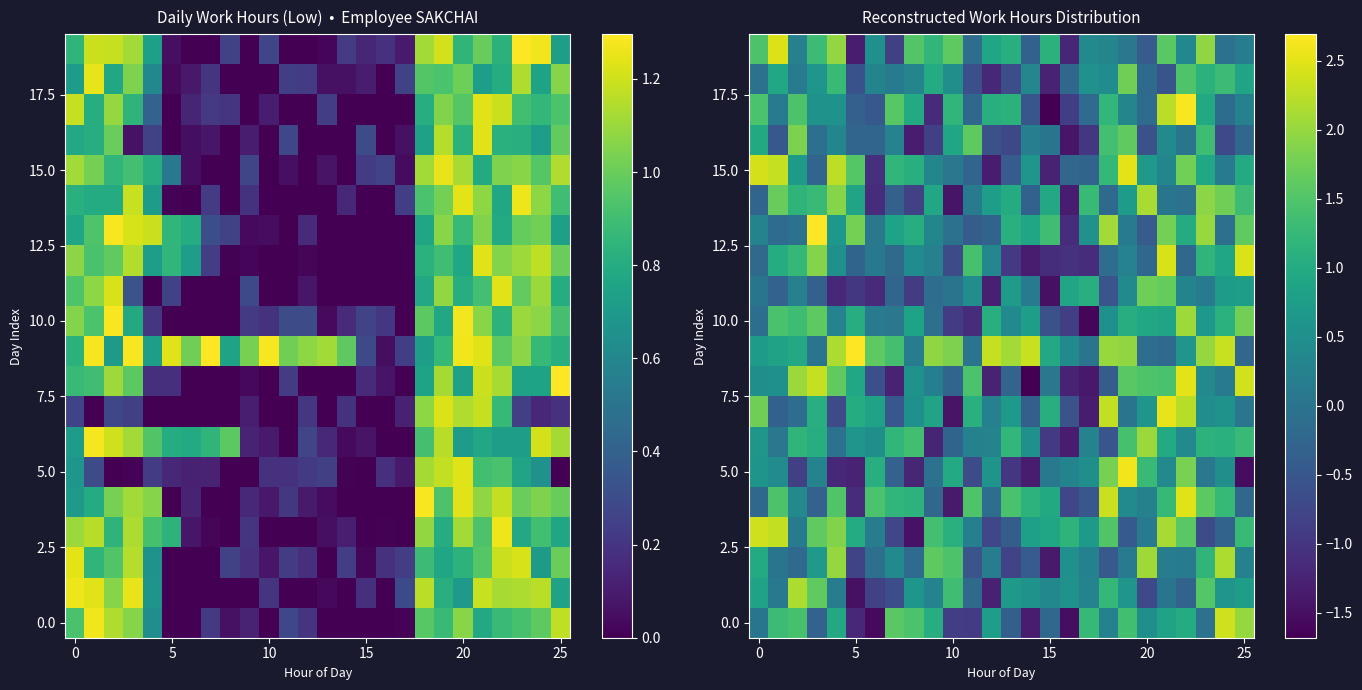

How many series are shown in this chart?

20